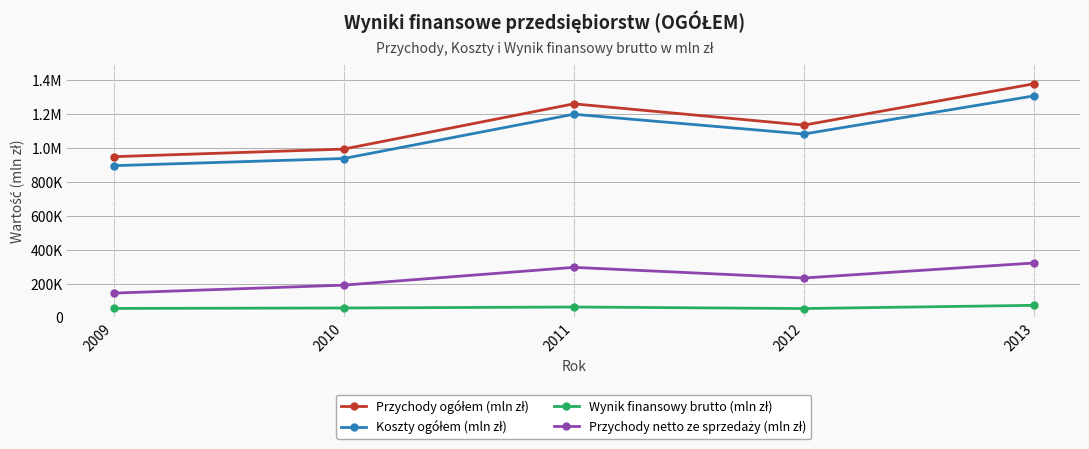

What is the difference between the Przychody ogółem (mln zł) values at 2011 and 2009?

312197.7